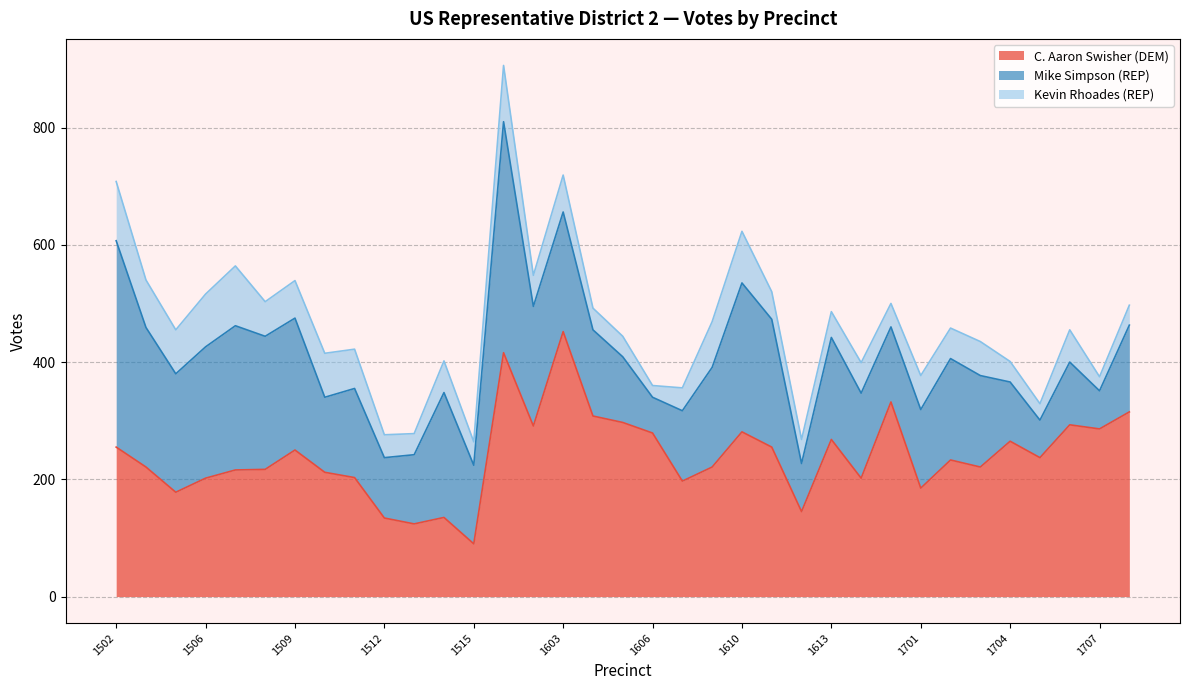

True or false: Mike Simpson (REP) has more than 1 points higher than both neighbors.

True